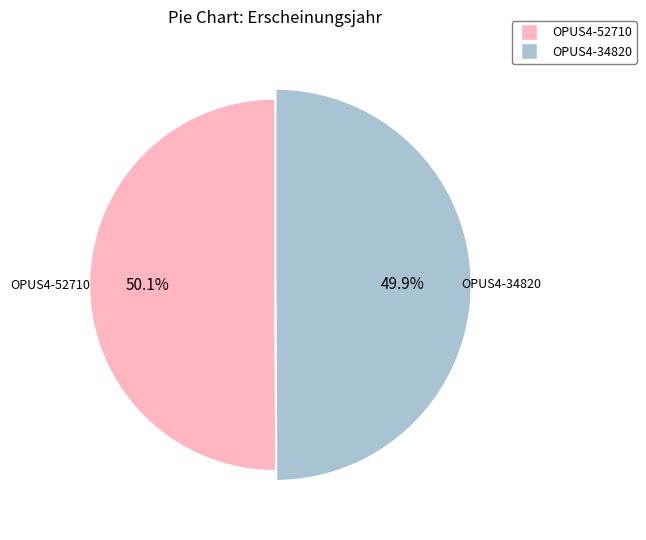

Which category has the smallest portion of the pie?

OPUS4-34820